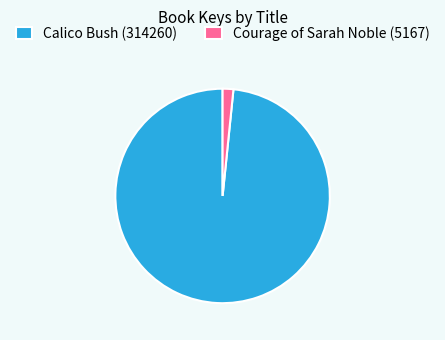

True or false: Calico Bush (314260) accounts for 89% of the total.

False